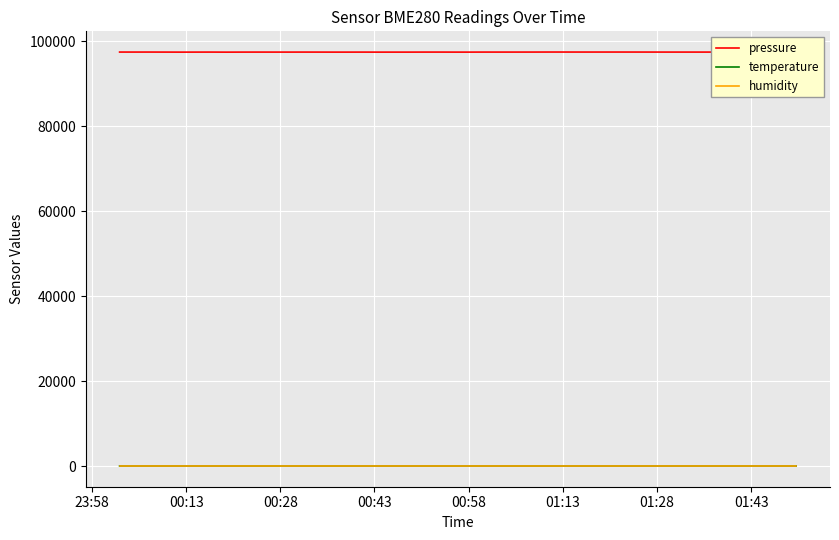

What is the highest value of the pressure series?

97511.1